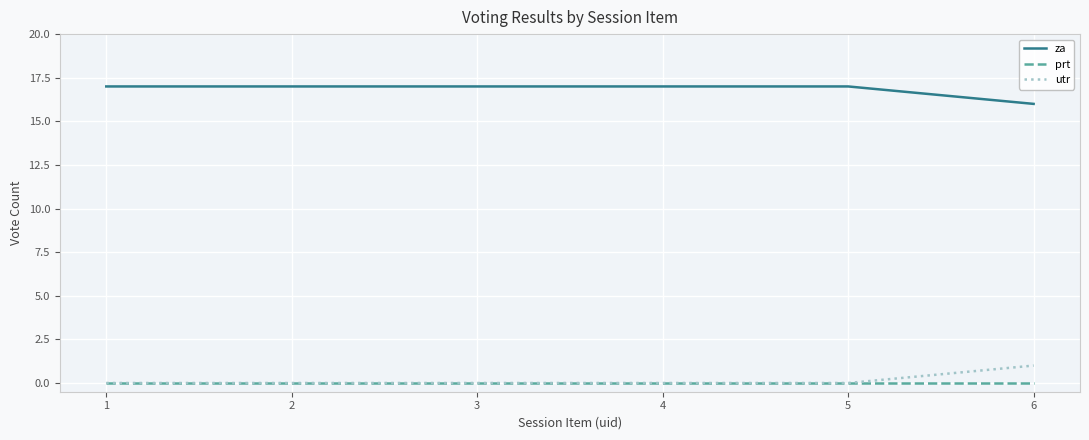

List the series in order of their peak value, highest first.

za, utr, prt